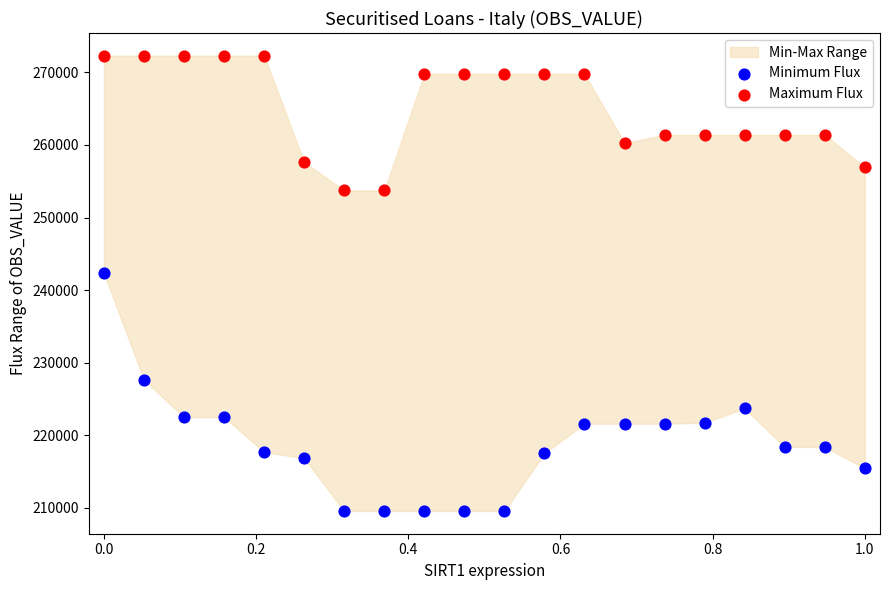

Which series reaches the maximum Y coordinate?

Maximum Flux